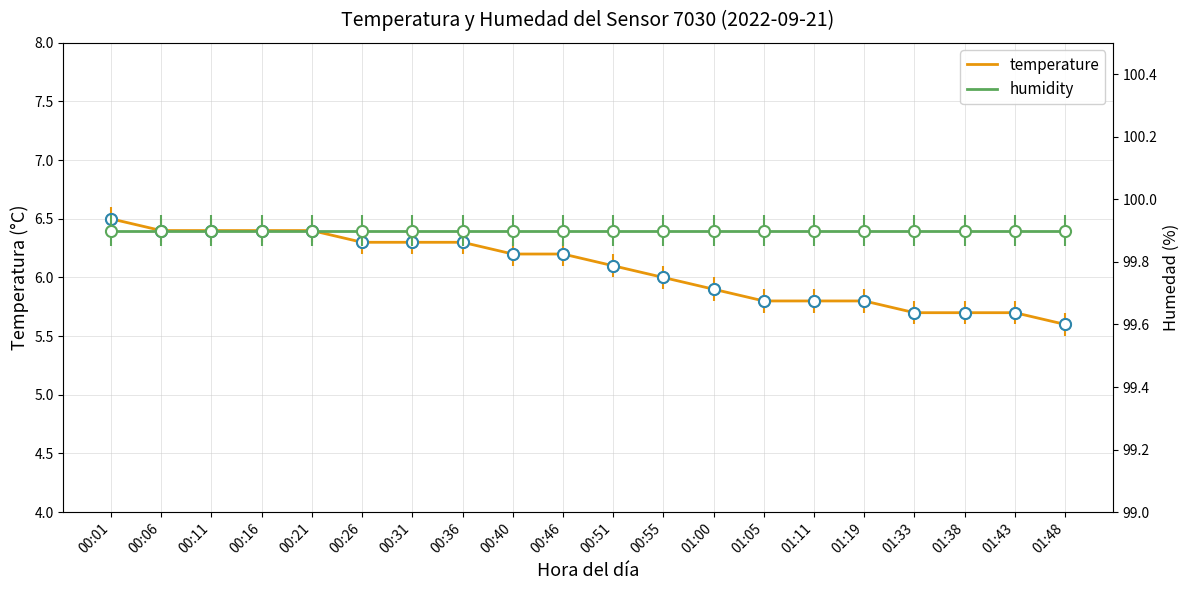

Which series contains the lowest Y value?

temperature